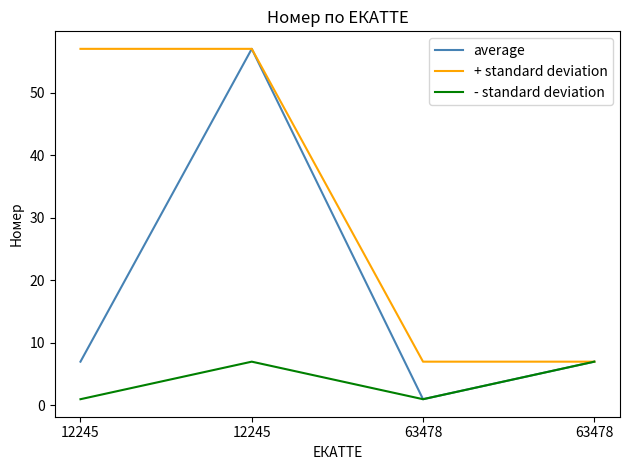

Reading left to right, what are all the values shown in this chart?

average: 7	57	1	7
+ standard deviation: 57	57	7	7
- standard deviation: 1	7	1	7